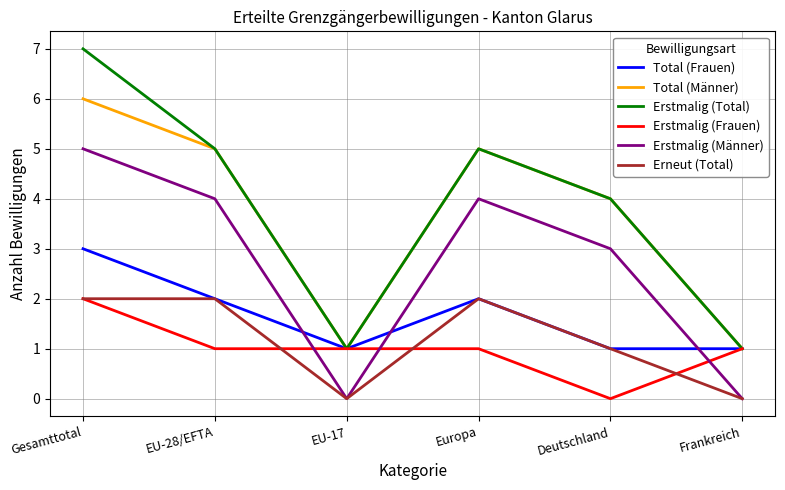

Which series has the largest range (max minus min)?

Erstmalig (Total)